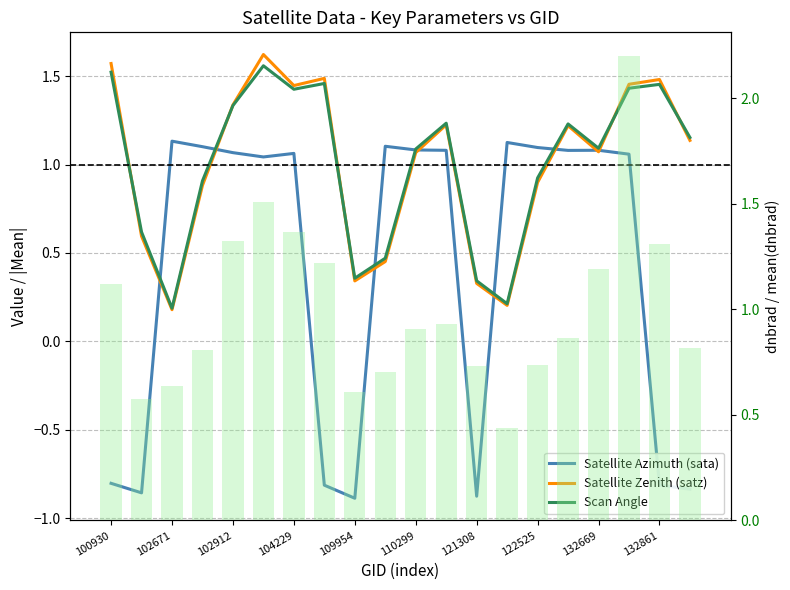

Is the value of Satellite Azimuth (sata) at 11 greater than the value of dnbrad (norm, bars) at 13?

Yes